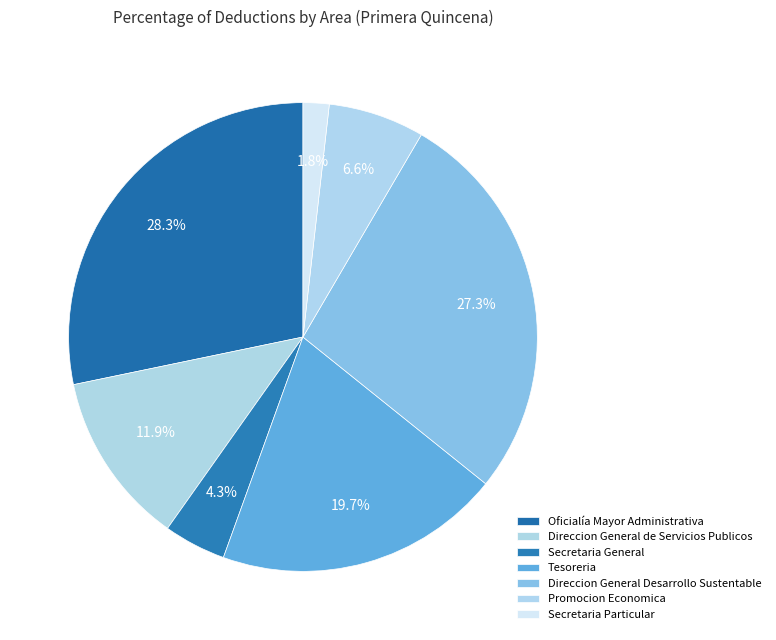

Count the number of slices in the pie.

7